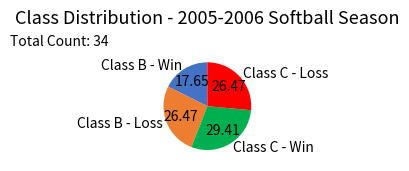

Is there any slice that represents more than half of the pie?

No